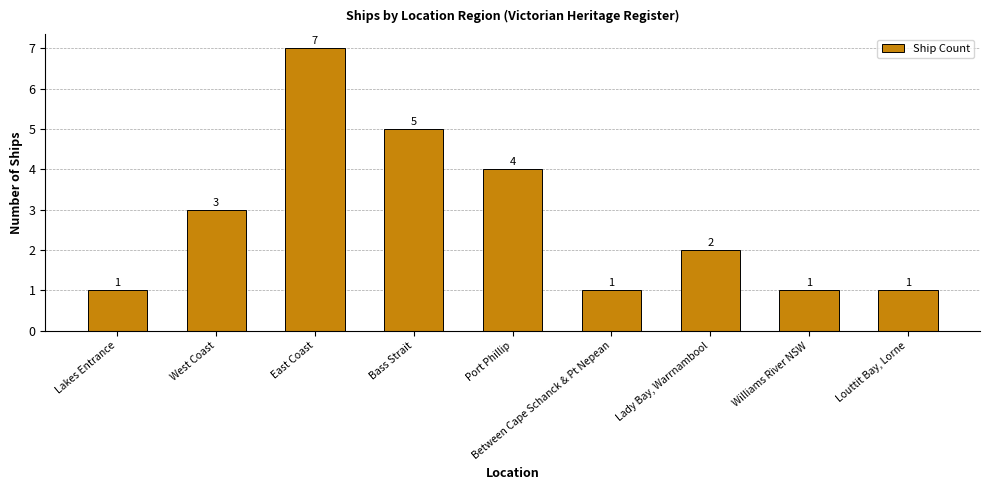

What is the label of the 5th bar from the right?

Port Phillip